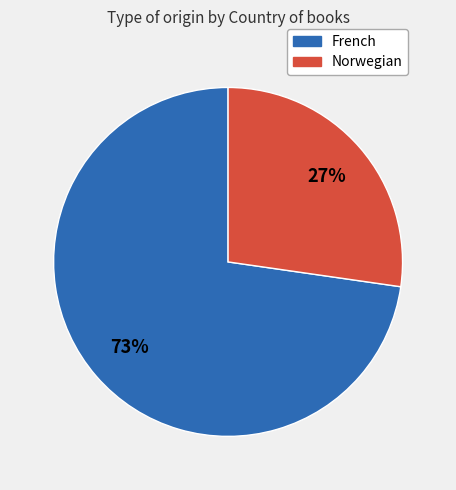

Which category has the smallest portion of the pie?

Norwegian